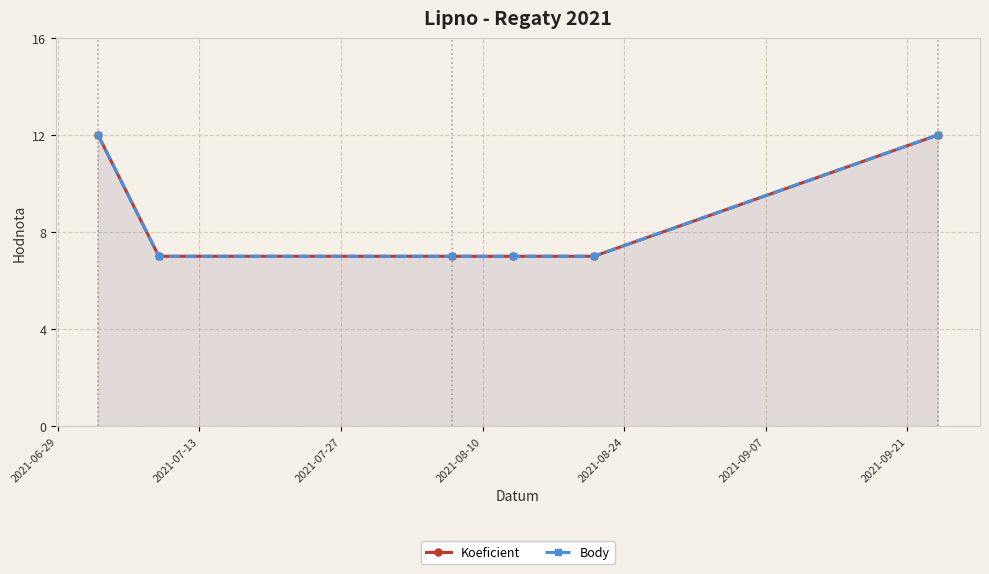

What is the label of the 3rd point from the right?

2021-08-10